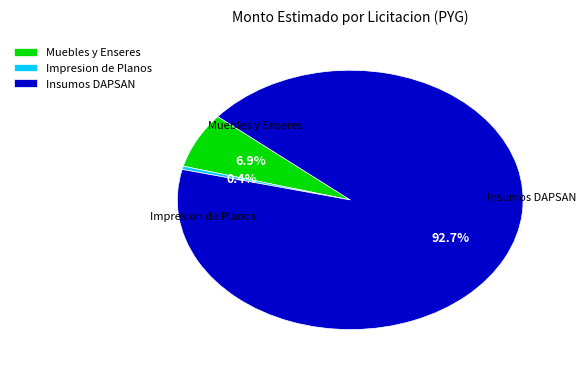

Combined, what portion of the pie is Impresion de Planos and Insumos DAPSAN?

93.1%